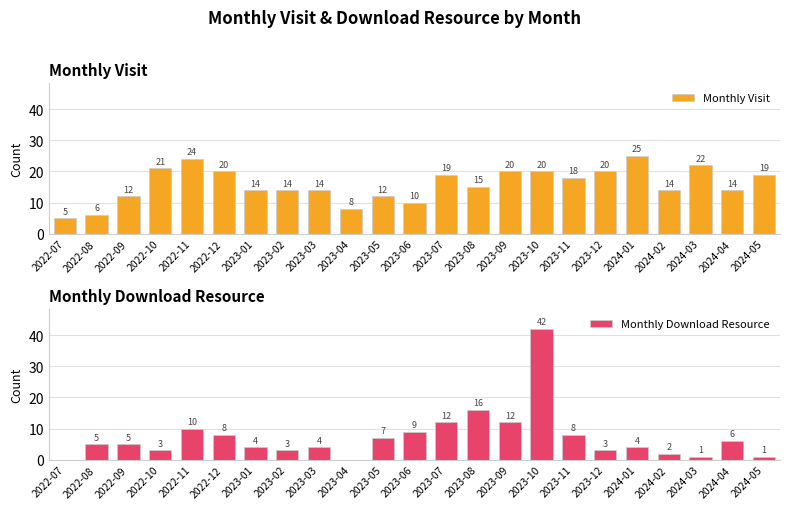

Reading left to right, extract all data points from this chart.

Monthly Visit: 2022-07=5	2022-08=6	2022-09=12	2022-10=21	2022-11=24	2022-12=20	2023-01=14	2023-02=14	2023-03=14	2023-04=8	2023-05=12	2023-06=10	2023-07=19	2023-08=15	2023-09=20	2023-10=20	2023-11=18	2023-12=20	2024-01=25	2024-02=14	2024-03=22	2024-04=14	2024-05=19
Monthly Download Resource: 2022-07=0	2022-08=5	2022-09=5	2022-10=3	2022-11=10	2022-12=8	2023-01=4	2023-02=3	2023-03=4	2023-04=0	2023-05=7	2023-06=9	2023-07=12	2023-08=16	2023-09=12	2023-10=42	2023-11=8	2023-12=3	2024-01=4	2024-02=2	2024-03=1	2024-04=6	2024-05=1